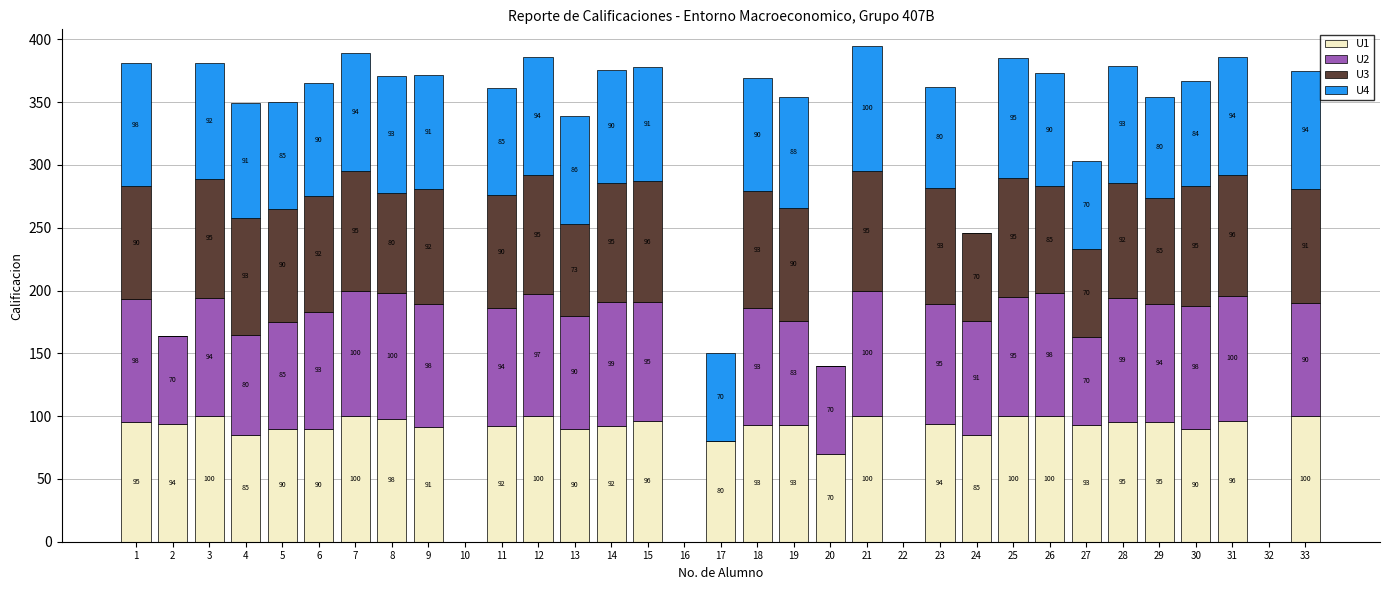

True or false: U1 has a value of 93 at 19.

True